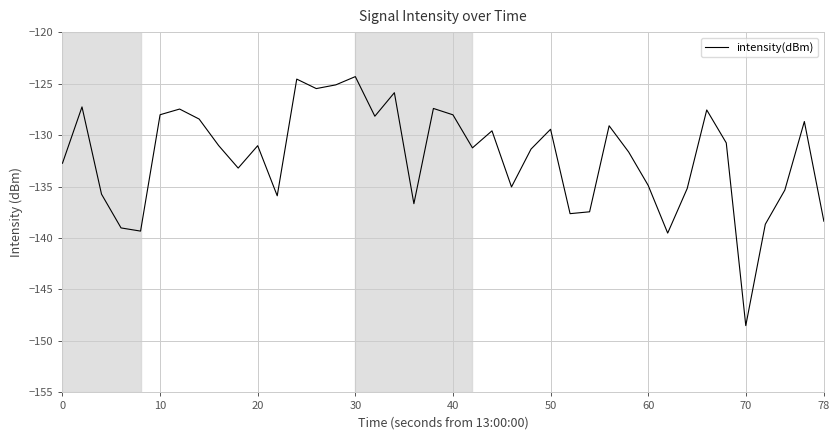

What is the difference between the maximum and minimum values?

24.2